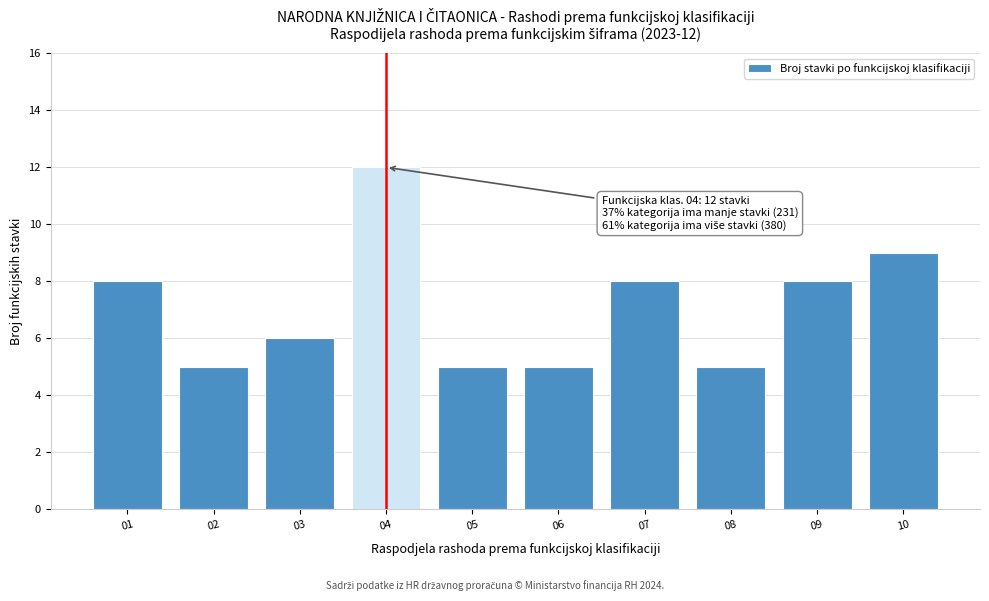

Reading left to right, transcribe all the data shown in this chart.

8	5	6	12	5	5	8	5	8	9